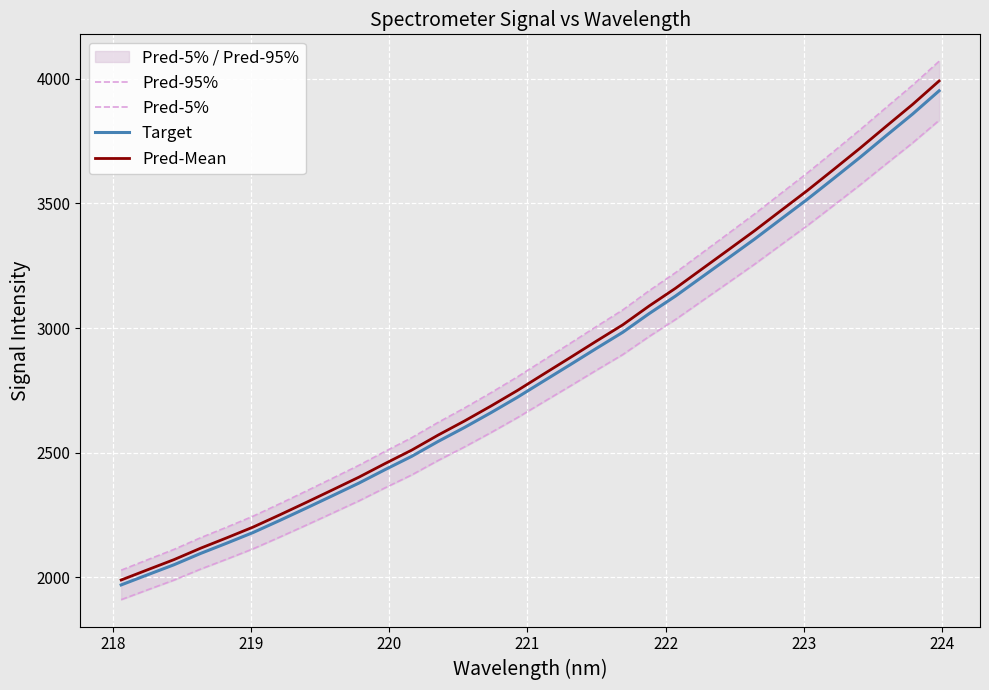

What is the highest value of the Pred-Mean series?

3990.9